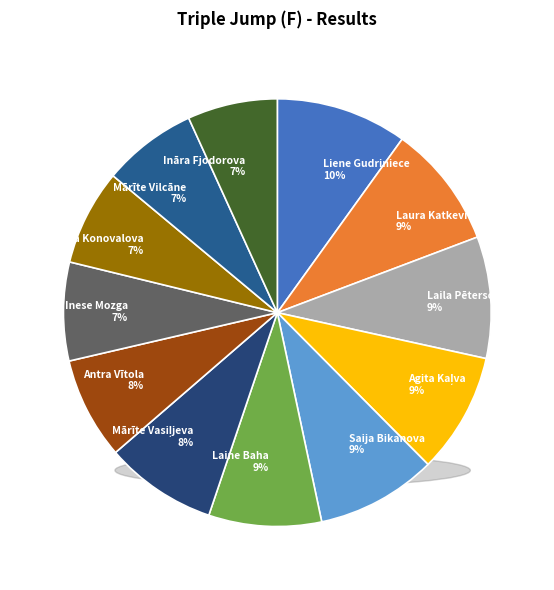

Is there any slice that represents more than half of the pie?

No